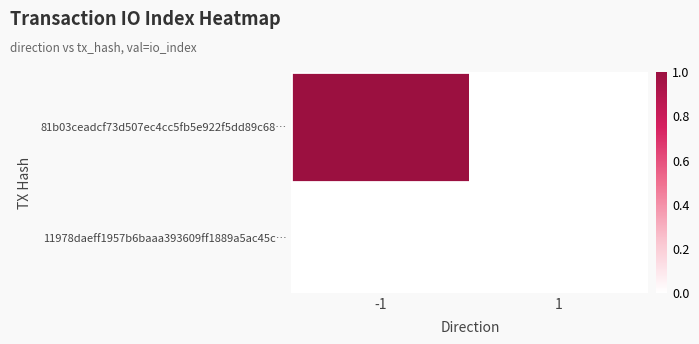

At 1, list the series in order from smallest to largest.

81b03ceadcf73d507ec4cc5fb5e922f5dd89c68…, 11978daeff1957b6baaa393609ff1889a5ac45c…